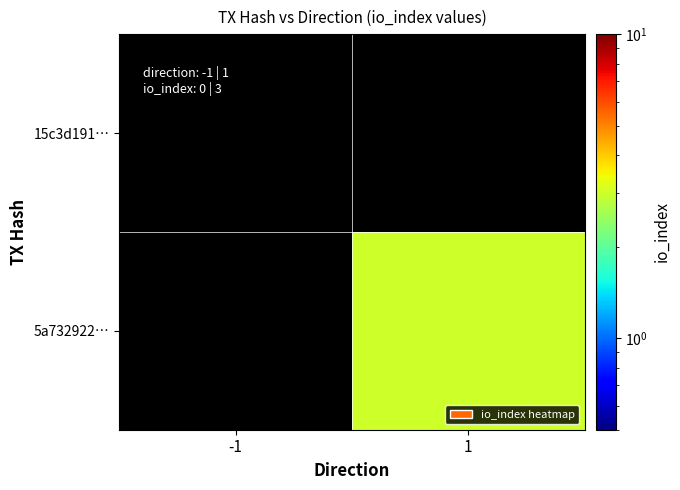

Rank the series by their average value, from lowest to highest.

15c3d191…, 5a732922…